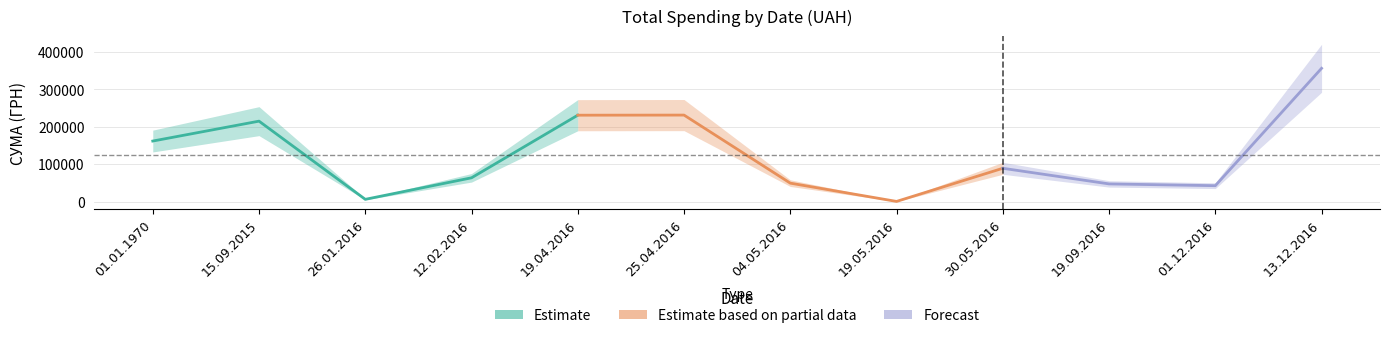

At which category does the chart reach its minimum across all series?

19.05.2016